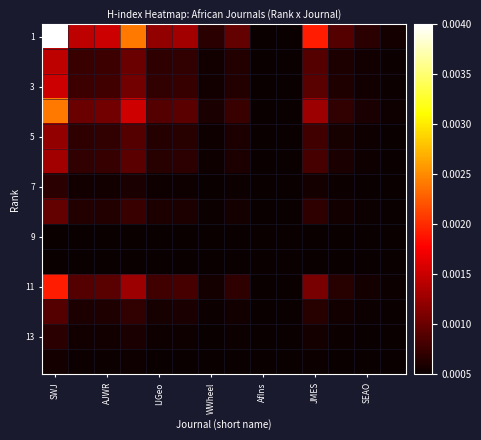

At which category is the sum across all series the highest?

SWJ